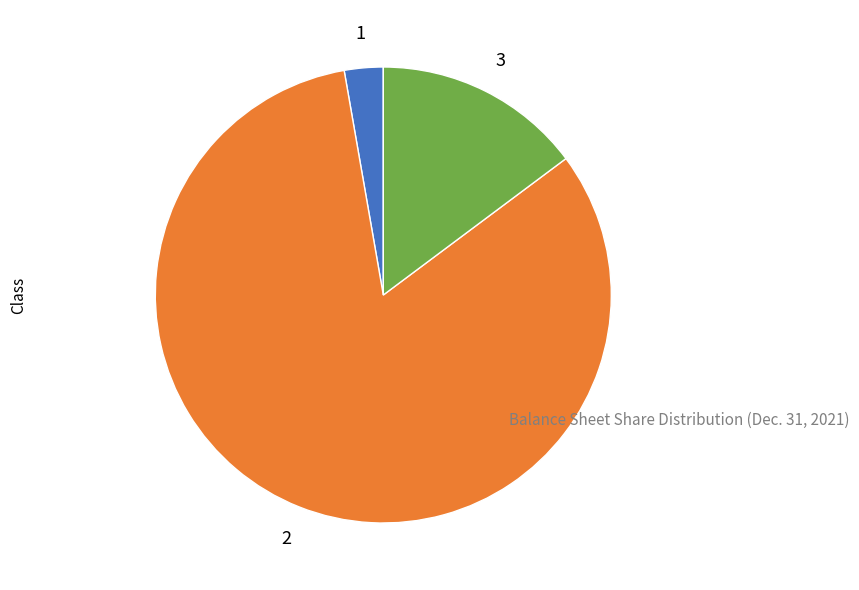

Does any single category account for the majority?

Yes